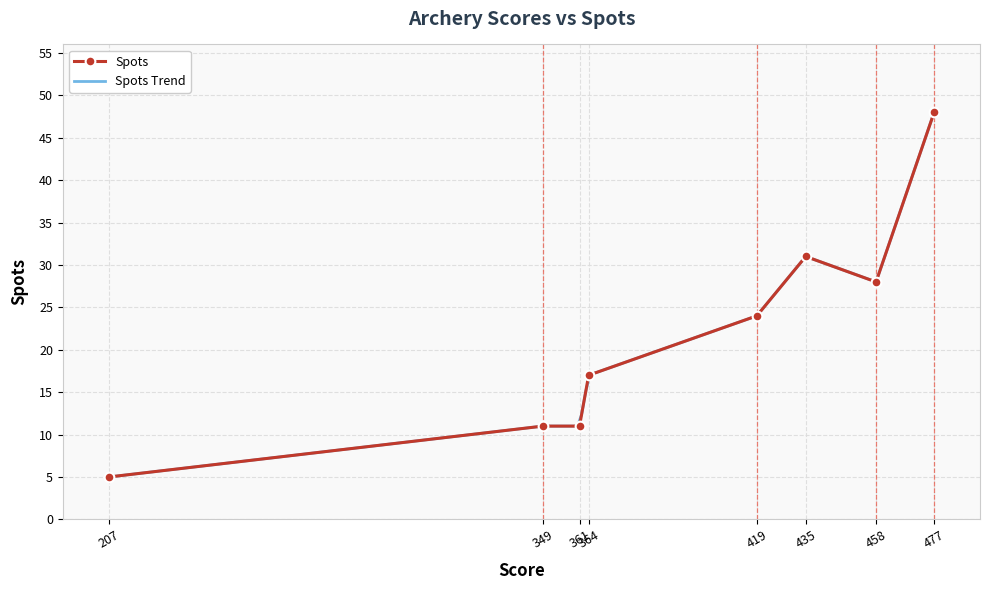

Rank the categories by Spots value from lowest to highest.

207, 349, 361, 364, 419, 458, 435, 477